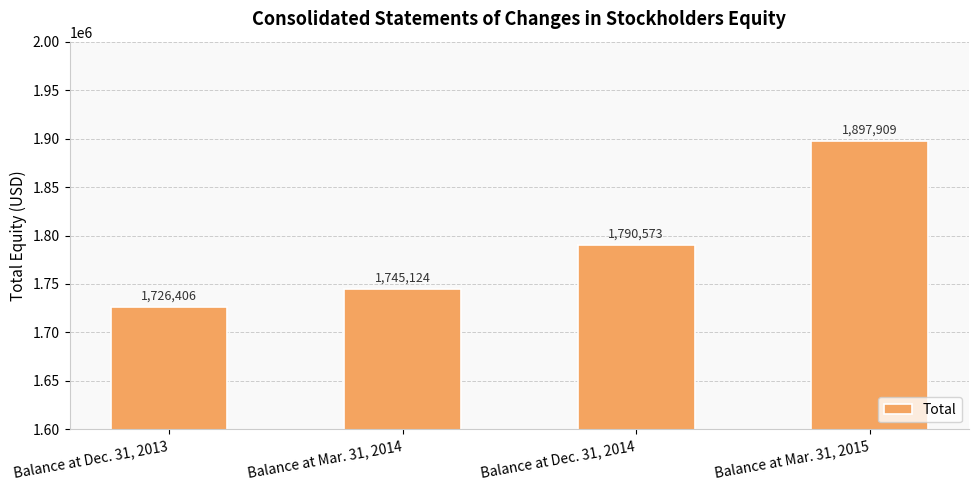

How many bars are there in total?

4